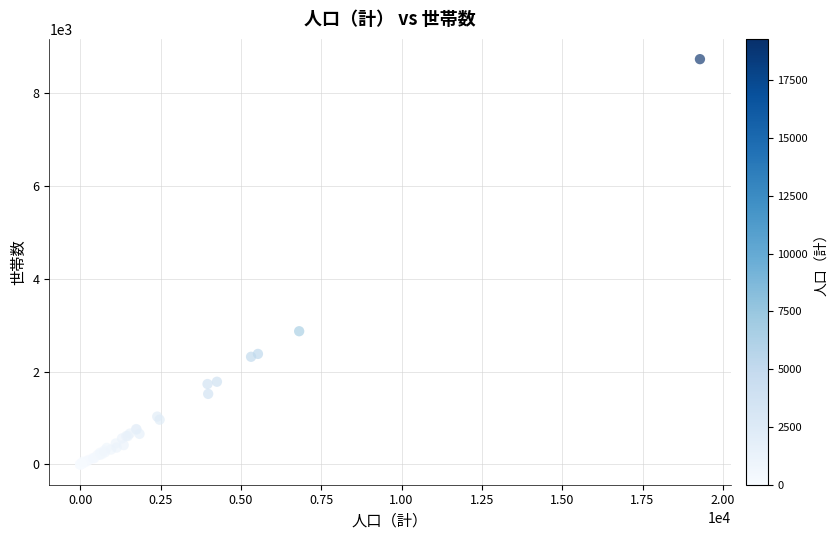

What Y value in the scatter plot is closest to 4368?

2872